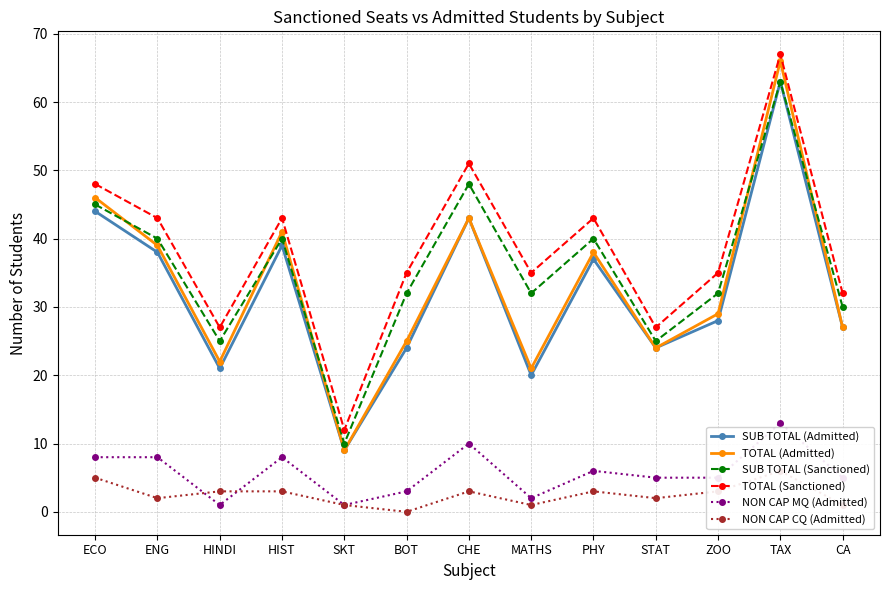

How many data points in TOTAL (Admitted) are less than 29?

6